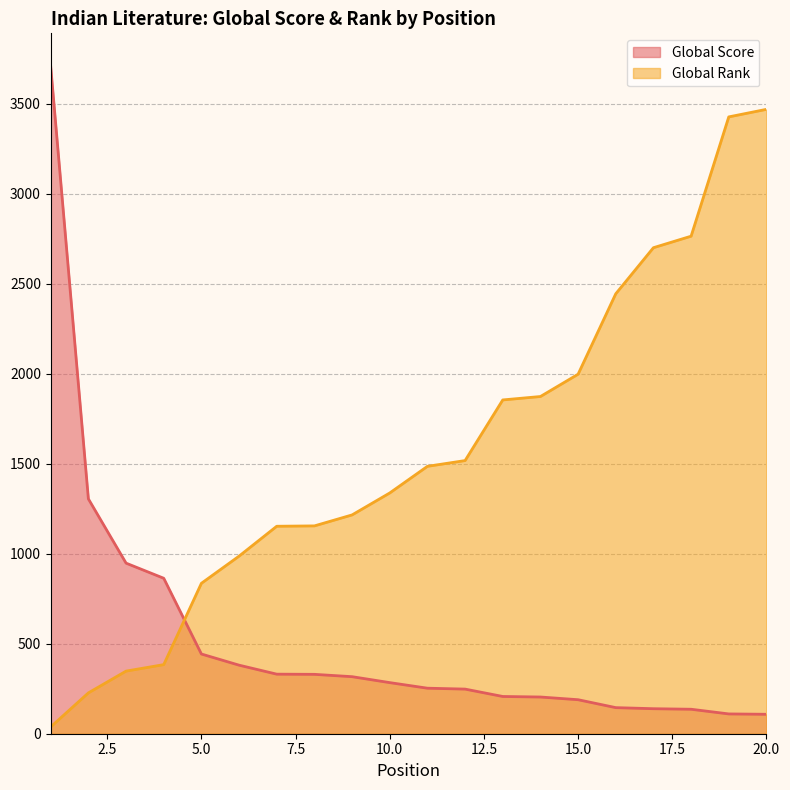

What is the average value of the Global Score series?

532